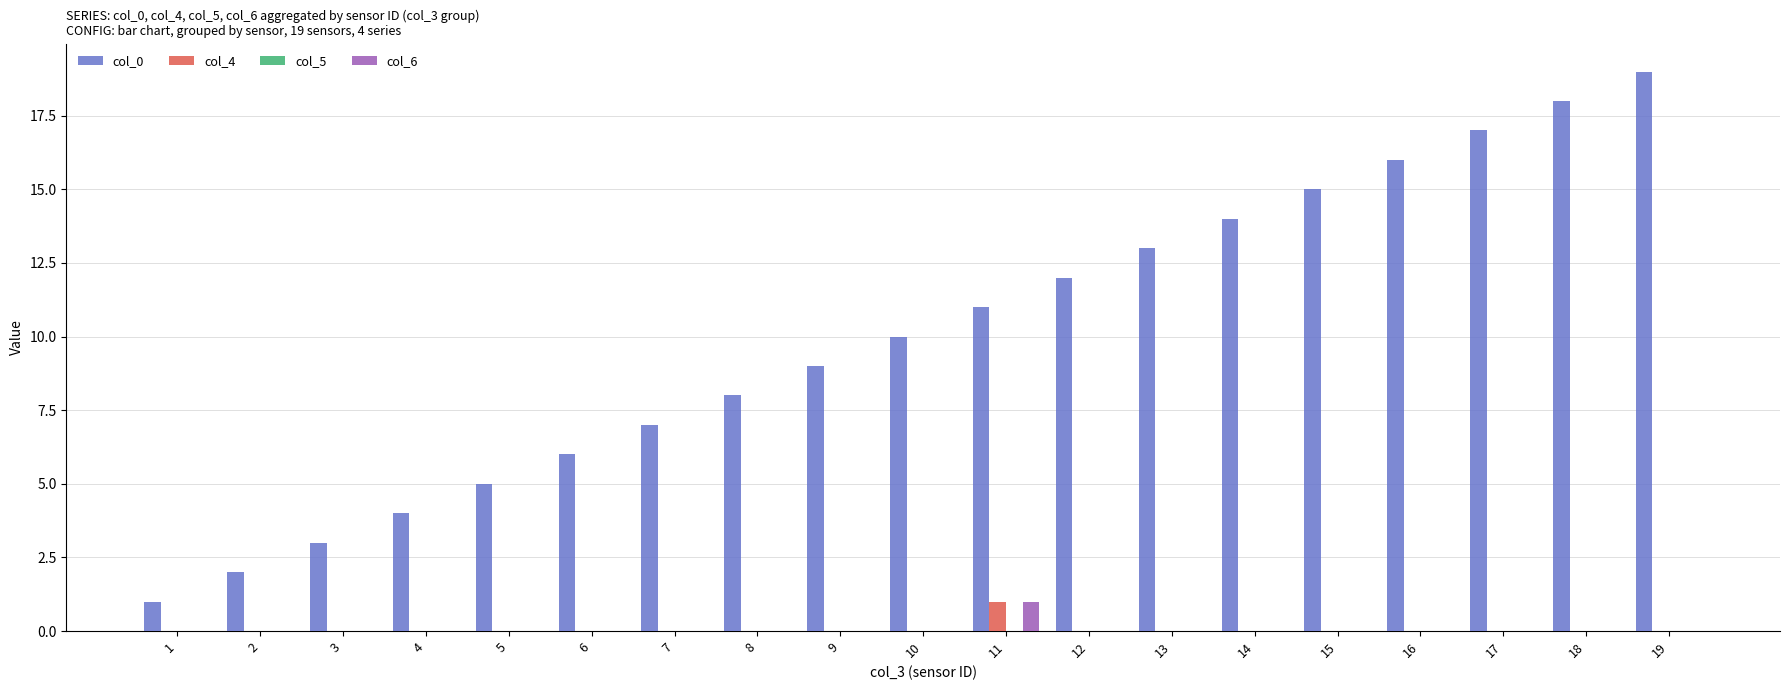

Is the value of col_4 at 5 greater than the value of col_0 at 8?

No